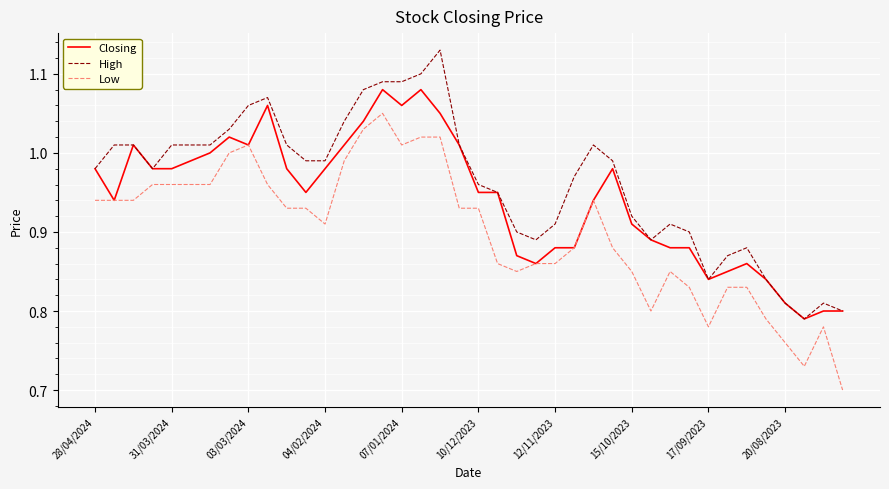

Rank the series by their maximum value, from lowest to highest.

Low, Closing, High